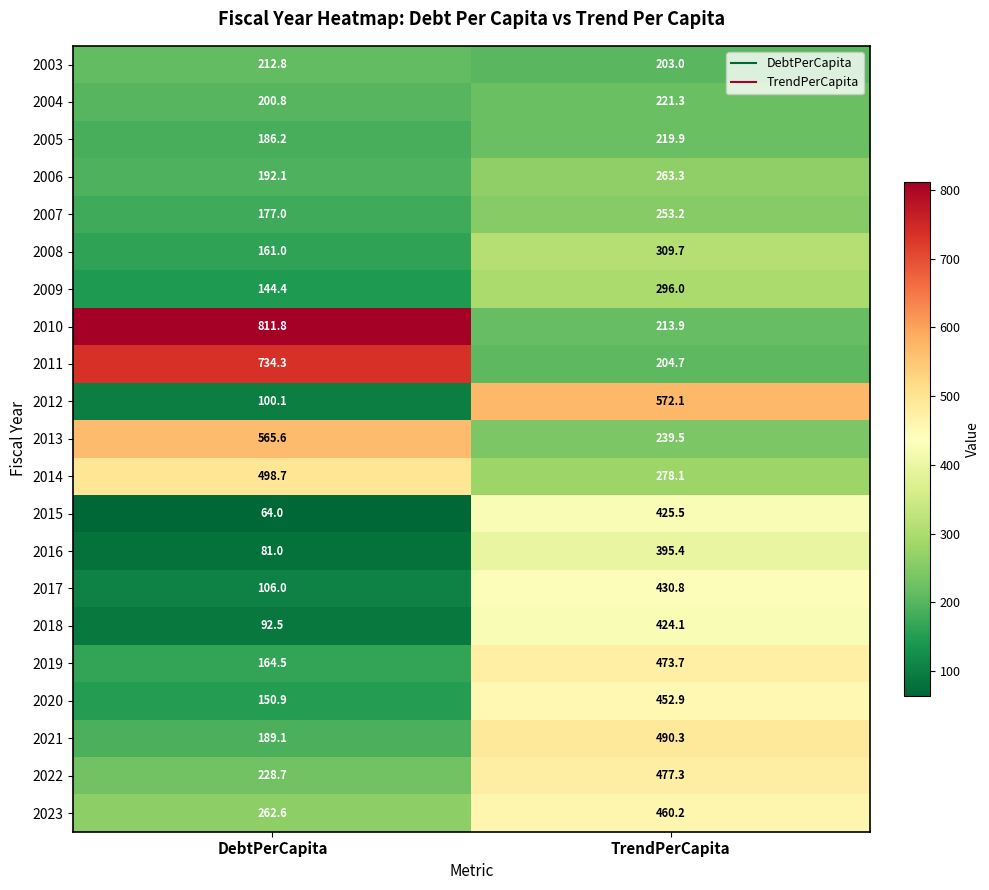

What is the difference between the maximum and minimum values in the 2013 series?

326.1